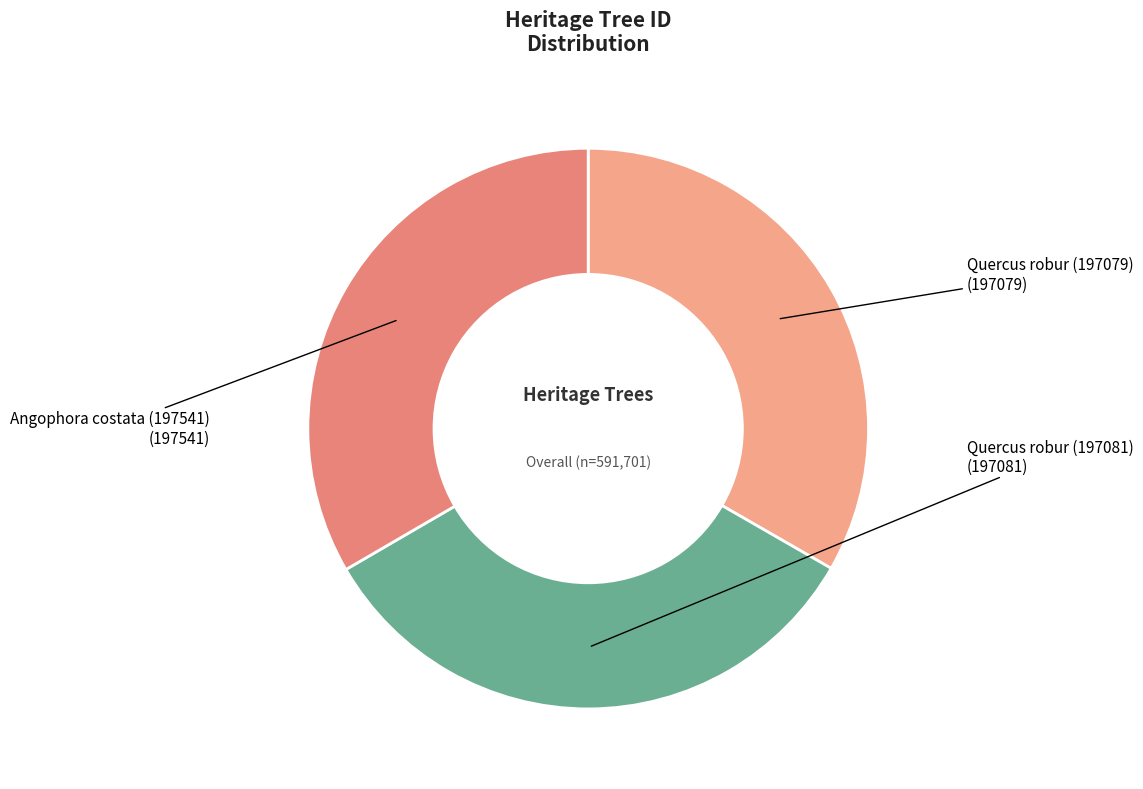

Count the number of slices in the pie.

3